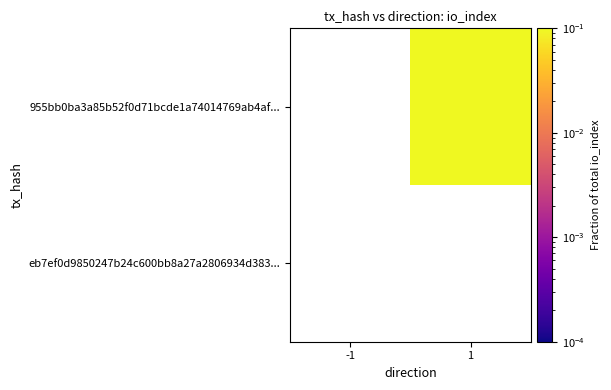

Is the value of 955bb0ba3a85b52f0d71bcde1a74014769ab4af... at 1 greater than the value of eb7ef0d9850247b24c600bb8a27a2806934d383... at -1?

Yes